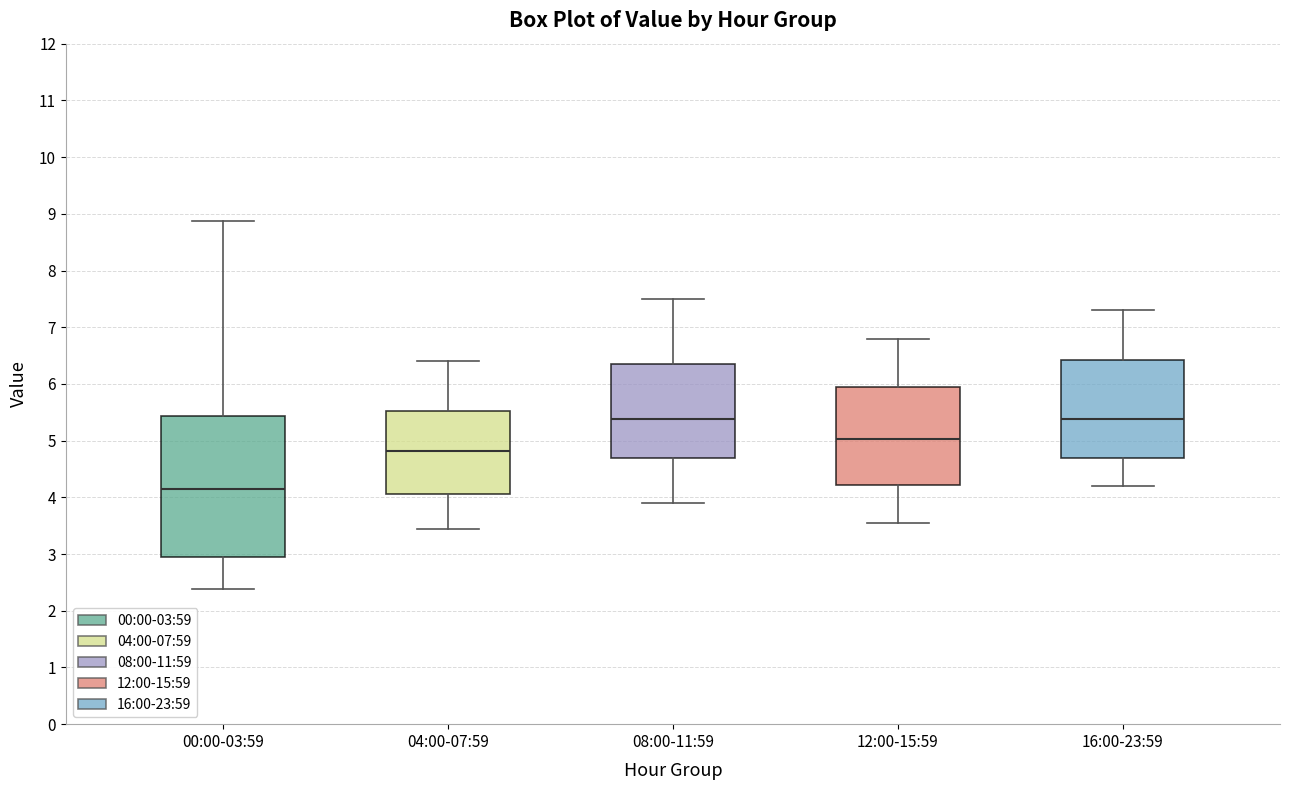

Where is the upper edge of the box for 00:00-03:59 on the y-axis? The values are not printed on the chart, so give them approximately, as read against the axis.

5.4